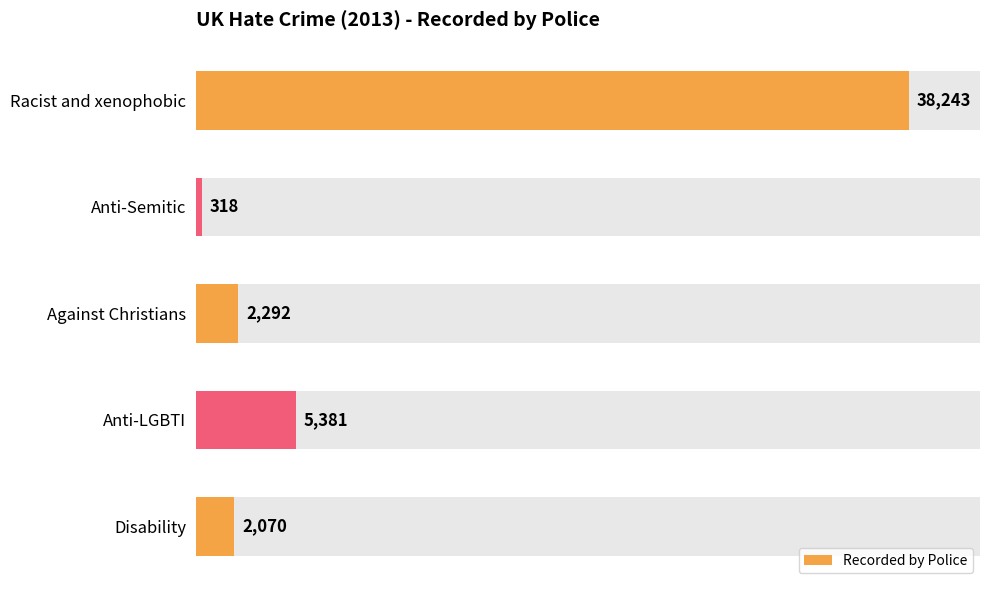

The value at 0 is 53373. True or false?

False